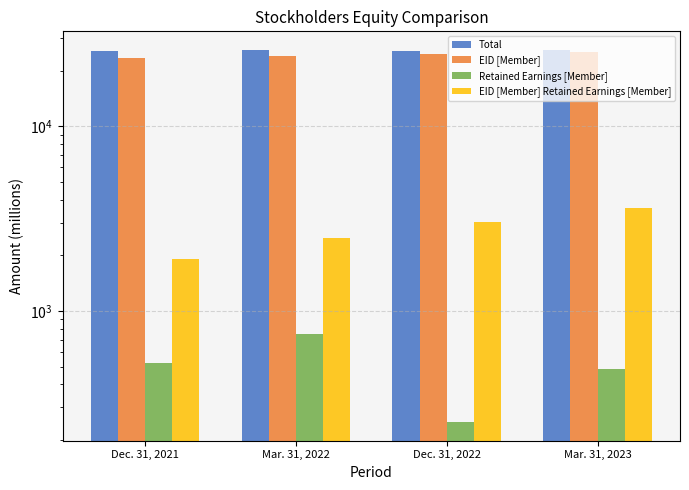

Reading left to right, extract all data points from this chart.

Total: Dec. 31, 2021=25623	Mar. 31, 2022=25936	Dec. 31, 2022=25541	Mar. 31, 2023=25839
EID [Member]: Dec. 31, 2021=23459	Mar. 31, 2022=24099	Dec. 31, 2022=24749	Mar. 31, 2023=25391
Retained Earnings [Member]: Dec. 31, 2021=524	Mar. 31, 2022=750	Dec. 31, 2022=250	Mar. 31, 2023=487
EID [Member] Retained Earnings [Member]: Dec. 31, 2021=1922	Mar. 31, 2022=2478	Dec. 31, 2022=3031	Mar. 31, 2023=3614